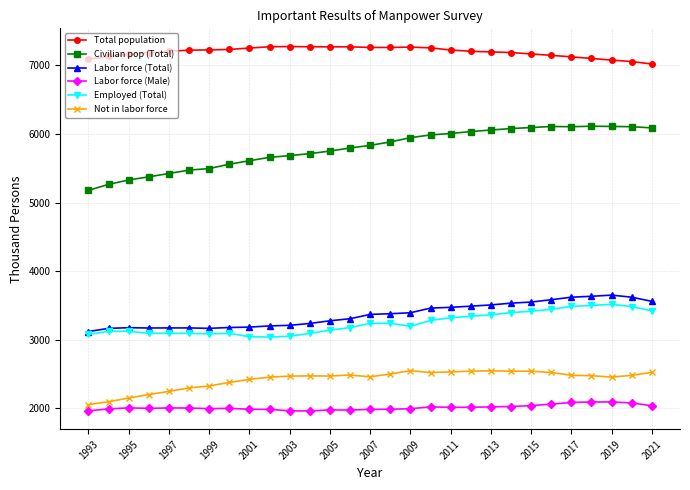

Which series has the largest range (max minus min)?

Civilian pop (Total)